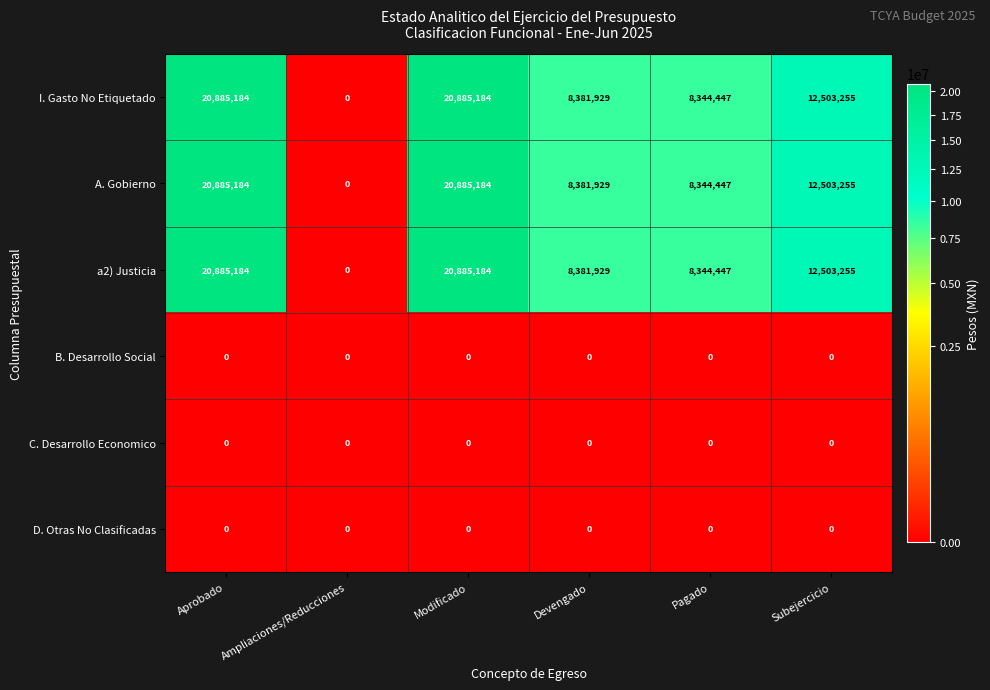

What is the difference between the highest and lowest values at Modificado?

20885184